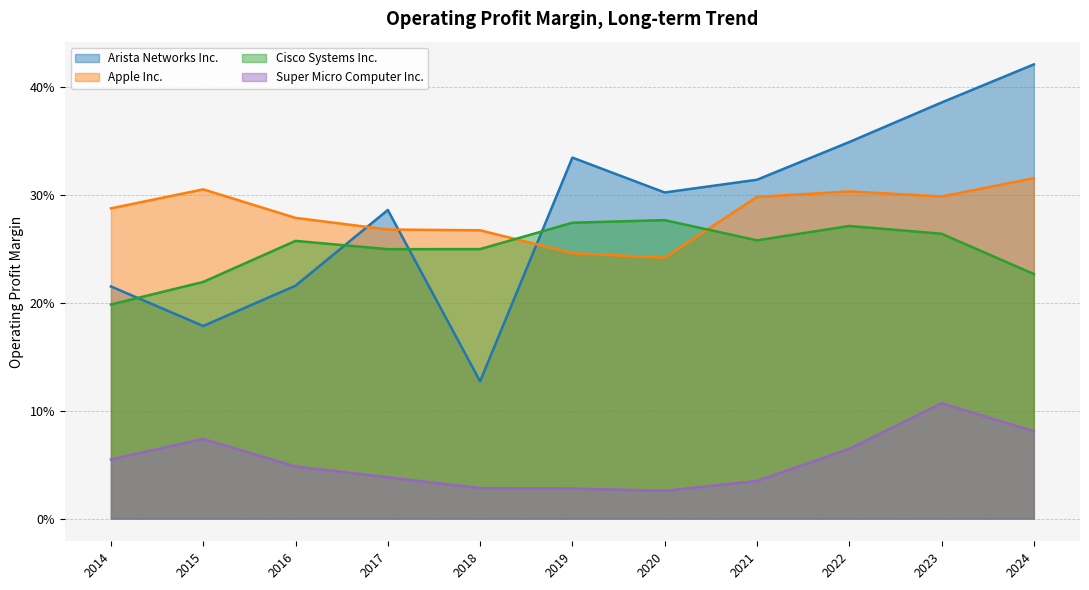

Which category has the highest value across all series?

2024